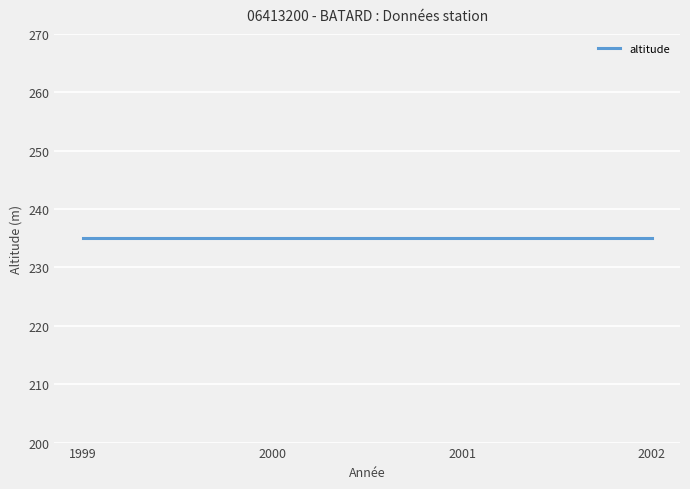

The value of altitude at 1999 is 49. True or false?

False